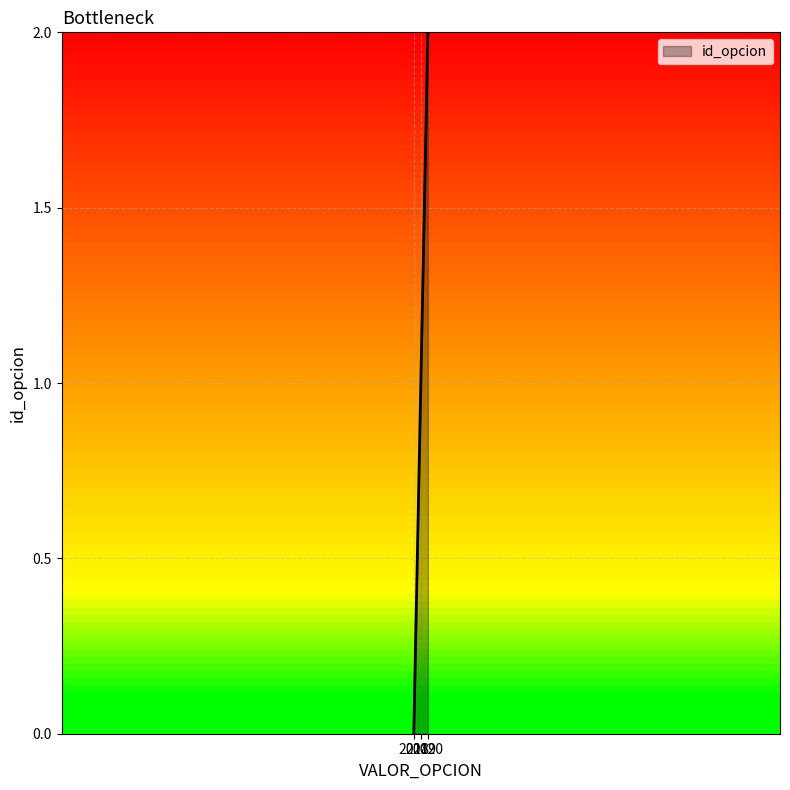

What is the ratio of the value at 2020 to the value at 2019?

2.0